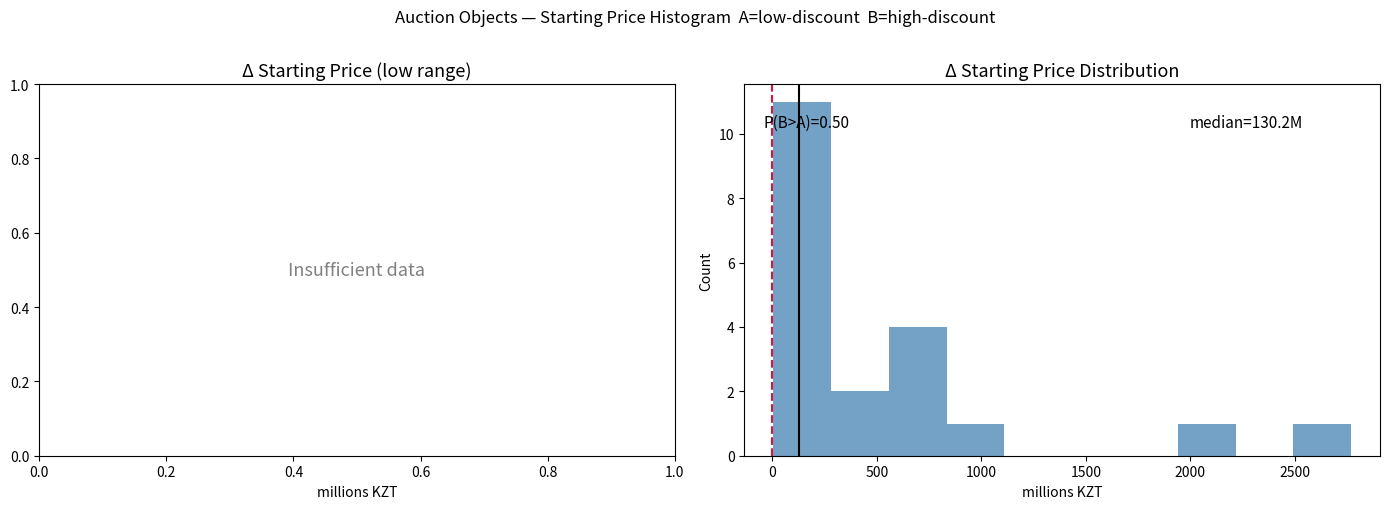

Over which range of the x-axis is the bar tallest?

0 to 300